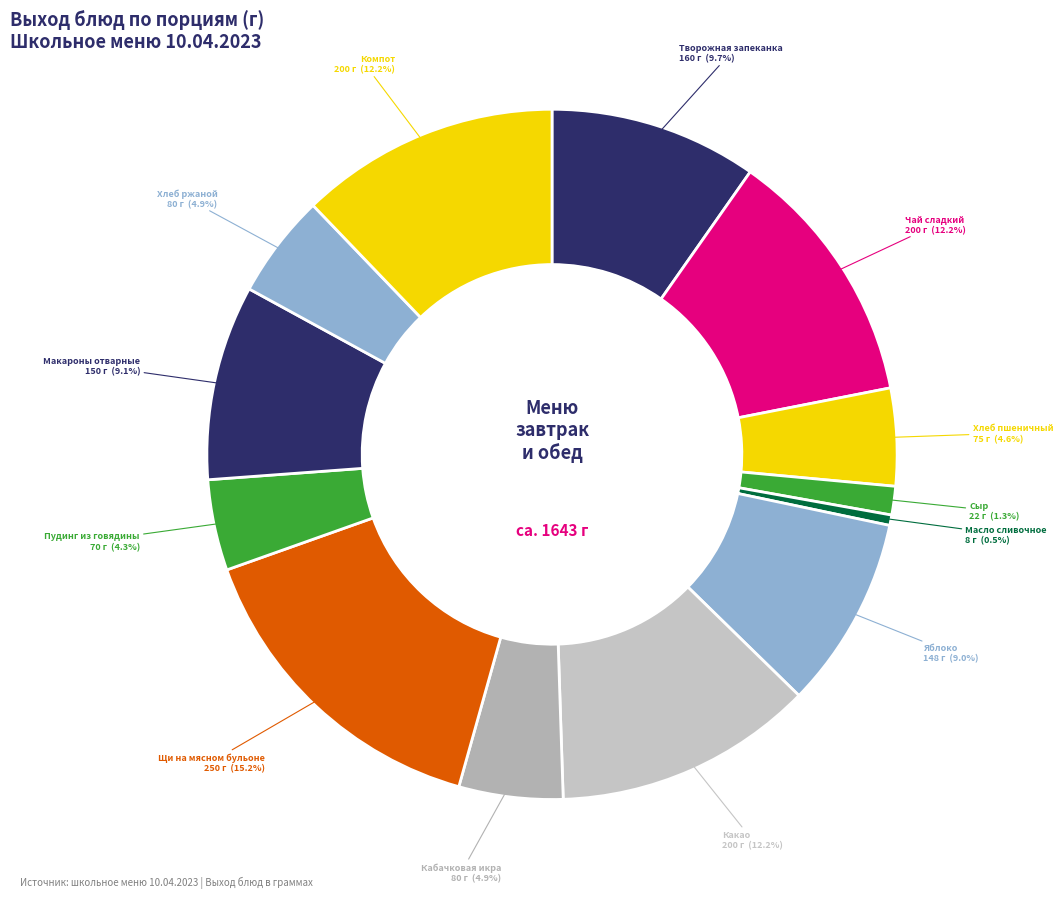

How many segments does this pie chart have?

13